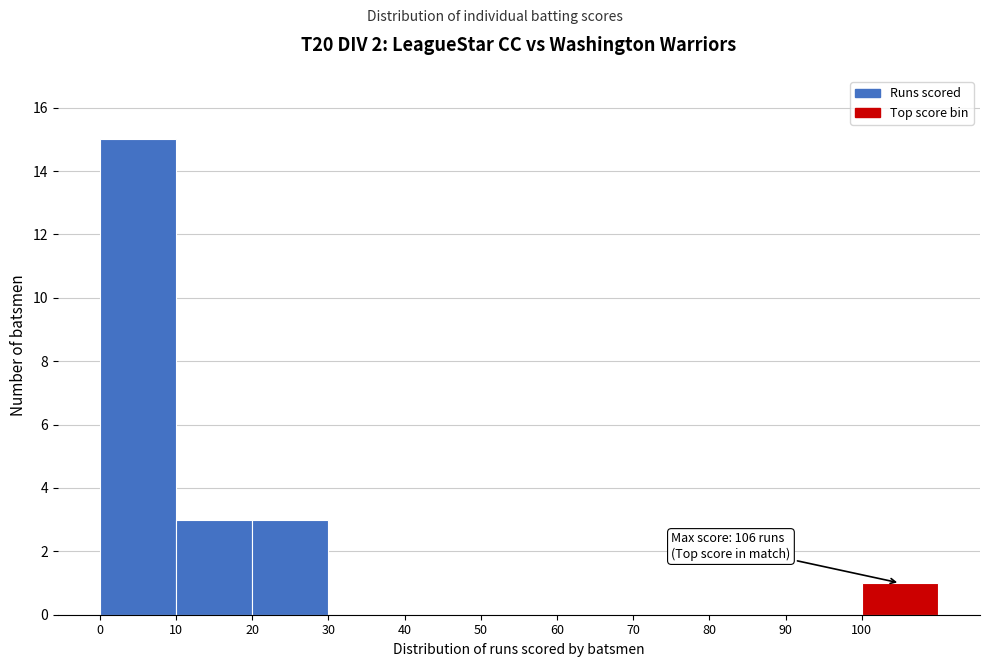

Which range on the x-axis has the tallest bar?

0 to 10